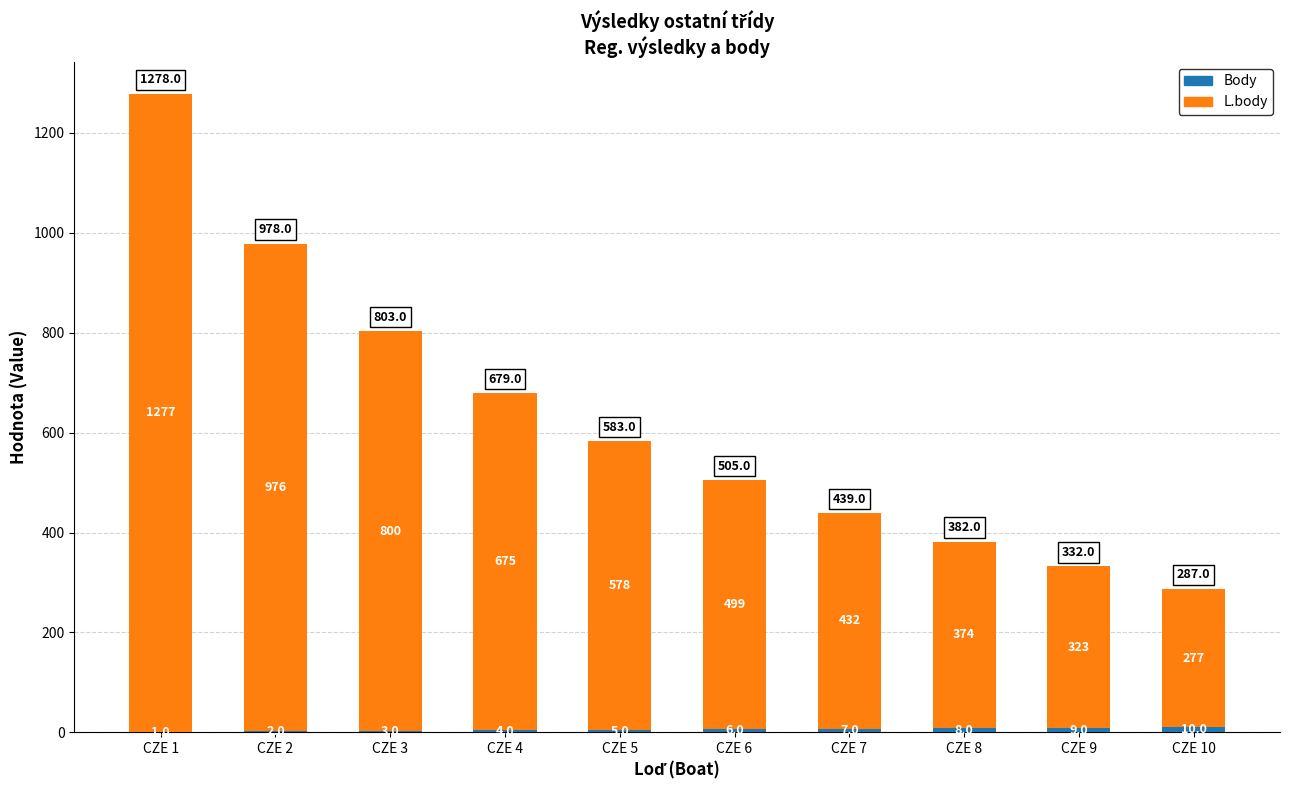

At which category is the sum across all series the highest?

CZE 1